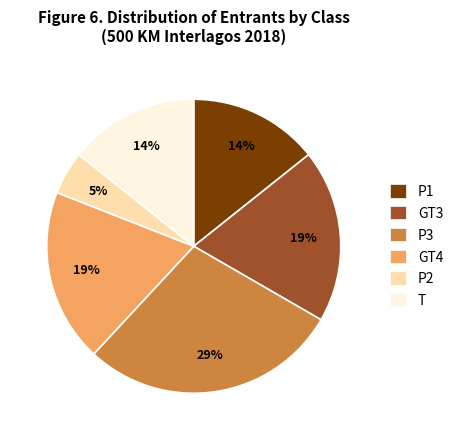

Which has a higher value, GT3 or P2?

GT3